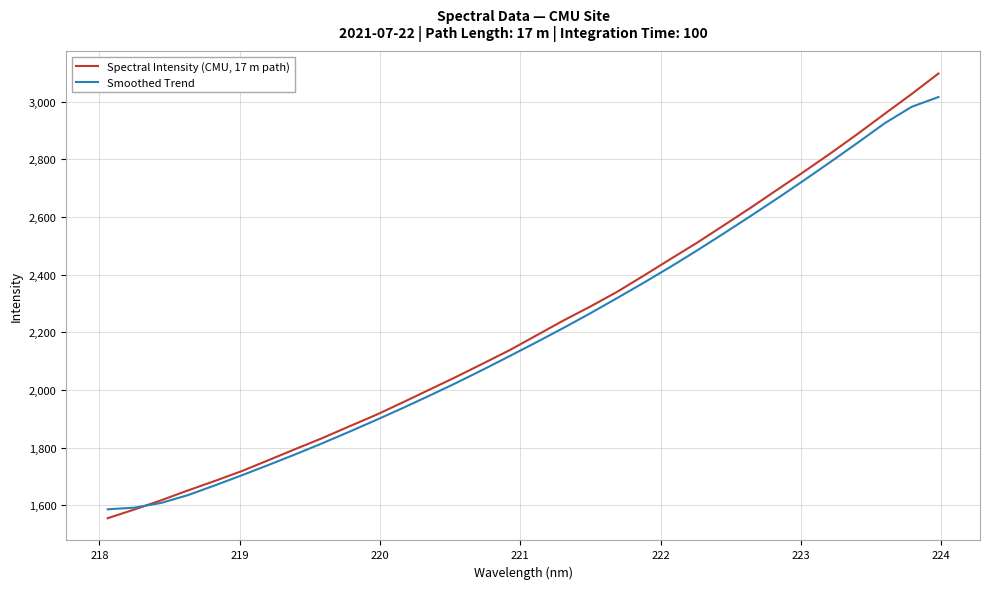

What are all the series names shown in the legend?

Spectral Intensity (CMU, 17 m path), Smoothed Trend